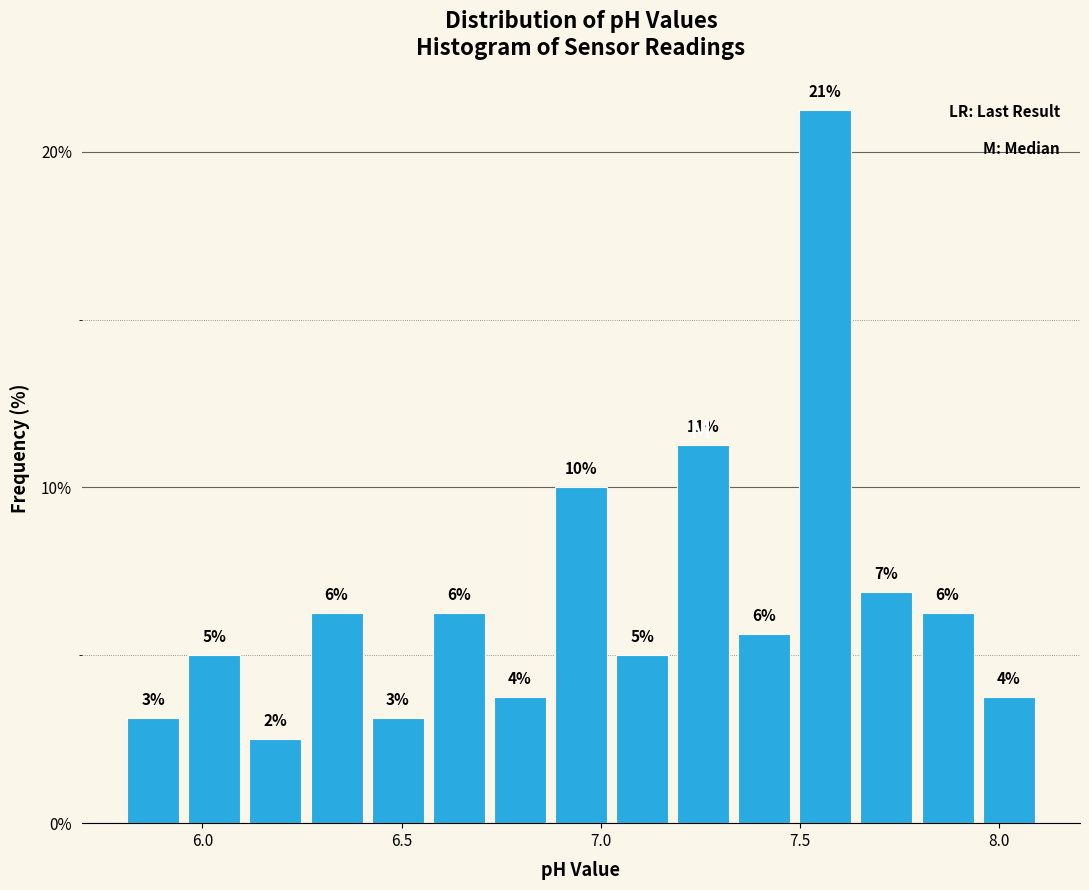

Read against the x-axis, roughly where is the centre of the tallest bar?

7.55